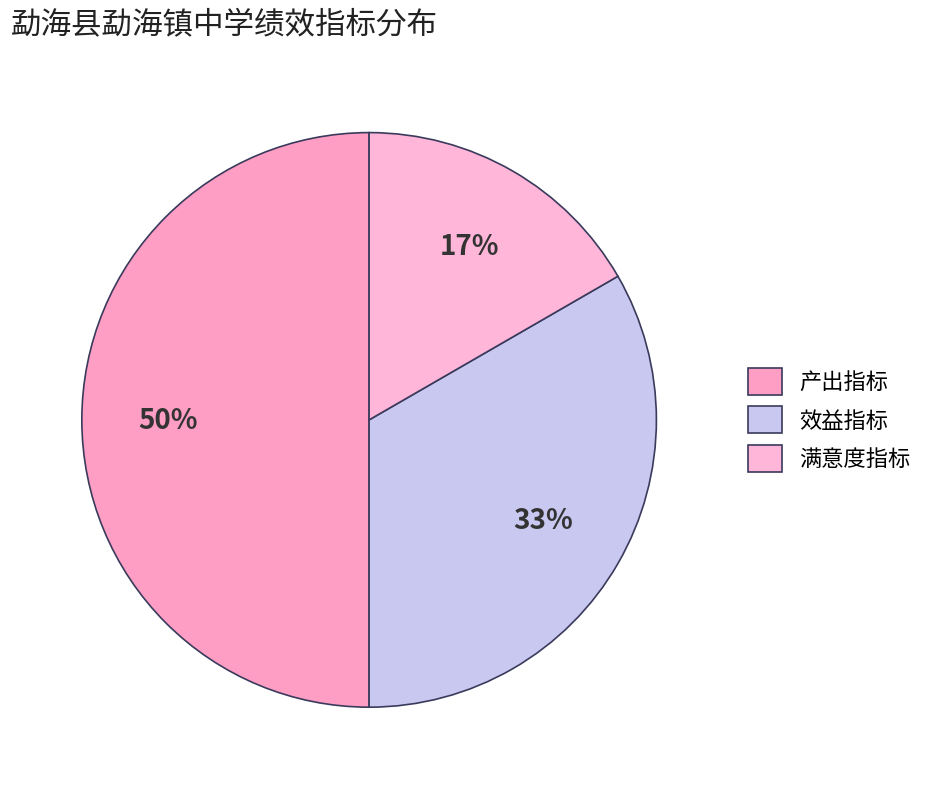

Is there a majority slice in this chart?

No